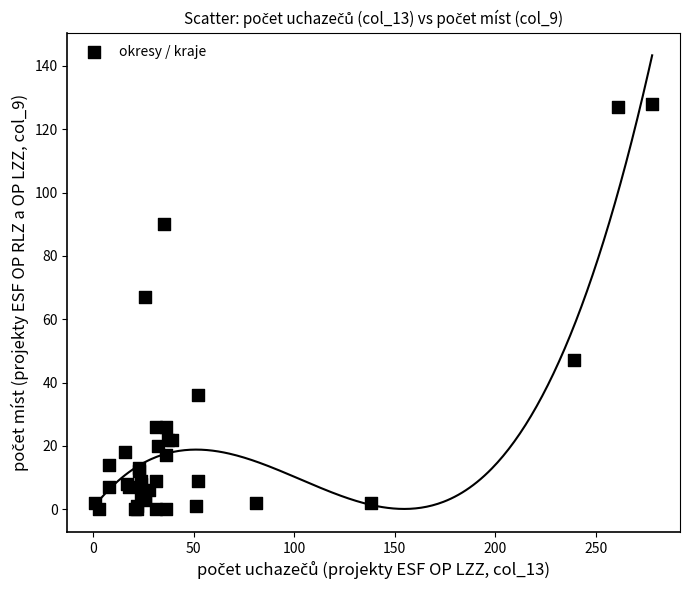

What Y value in the scatter plot is closest to 64?

67